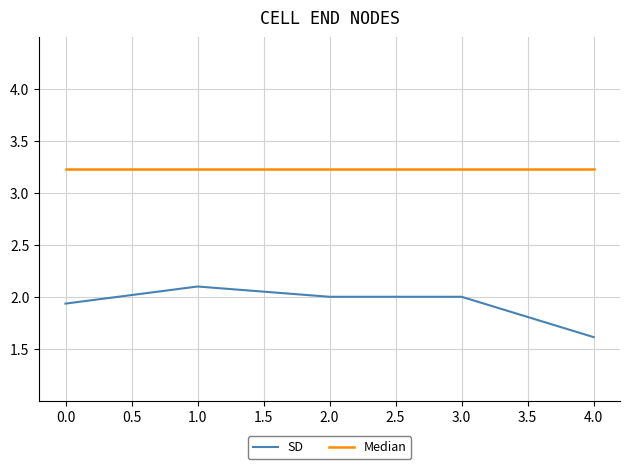

What position from the right is 1.0?

4